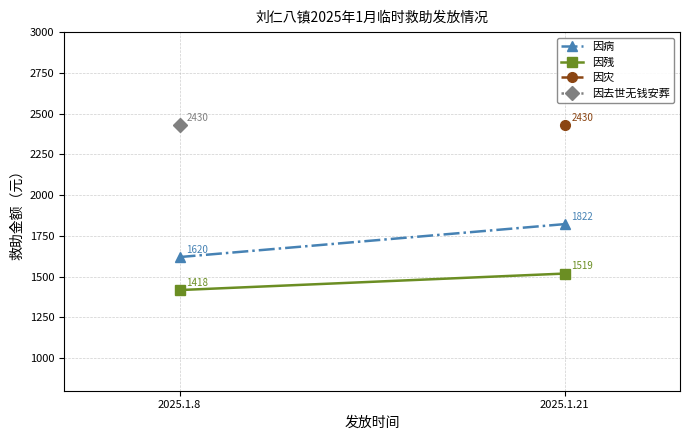

Which category has the lowest value in the 因去世无钱安葬 series?

2025.1.8